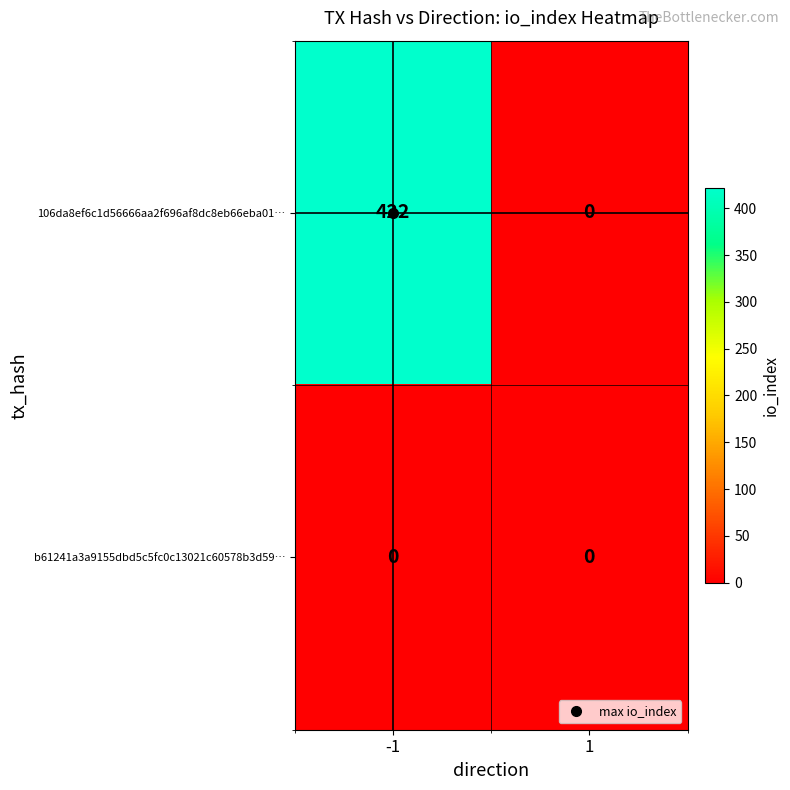

Which label corresponds to the largest value in the chart?

-1